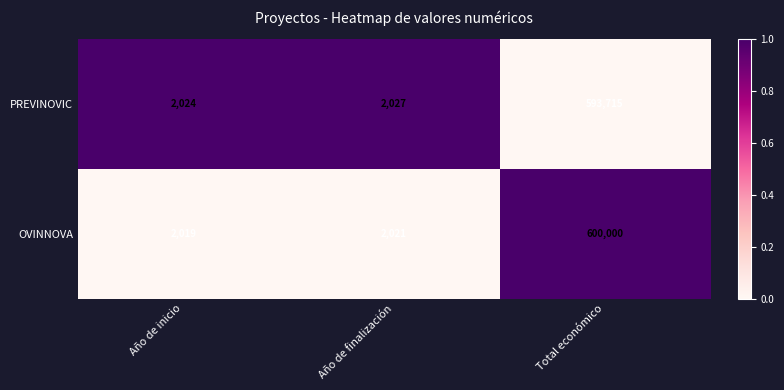

List the labels in order of OVINNOVA value, largest first.

Total económico, Año de finalización, Año de inicio